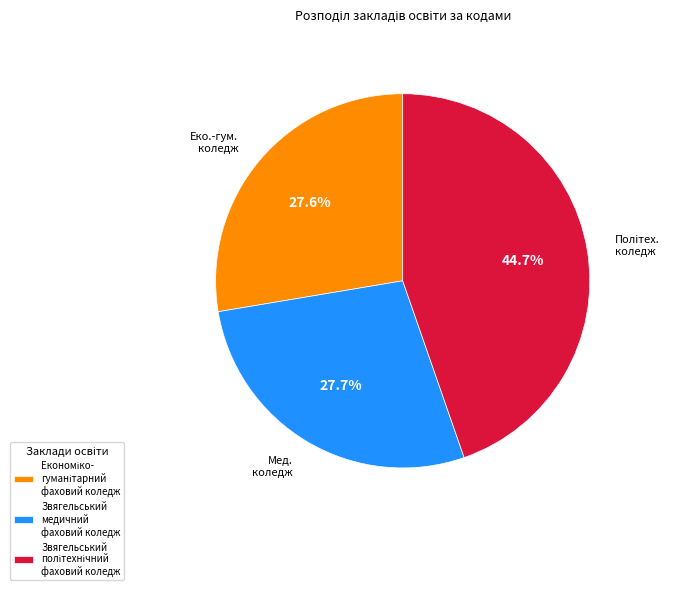

Does Звягельський медичний фаховий коледж represent more than half of the total?

No